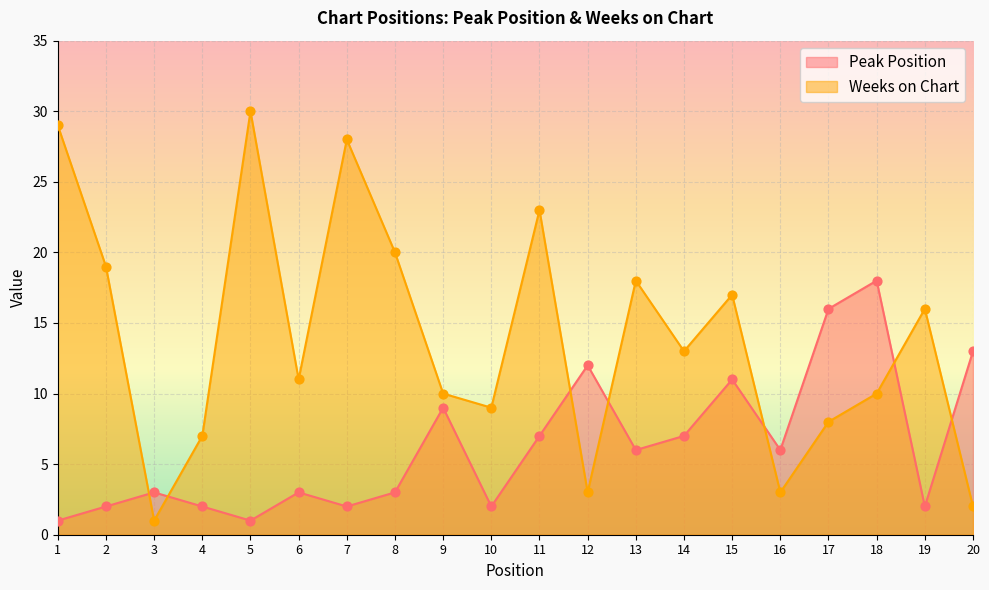

What is the total value across all series at 20?

15